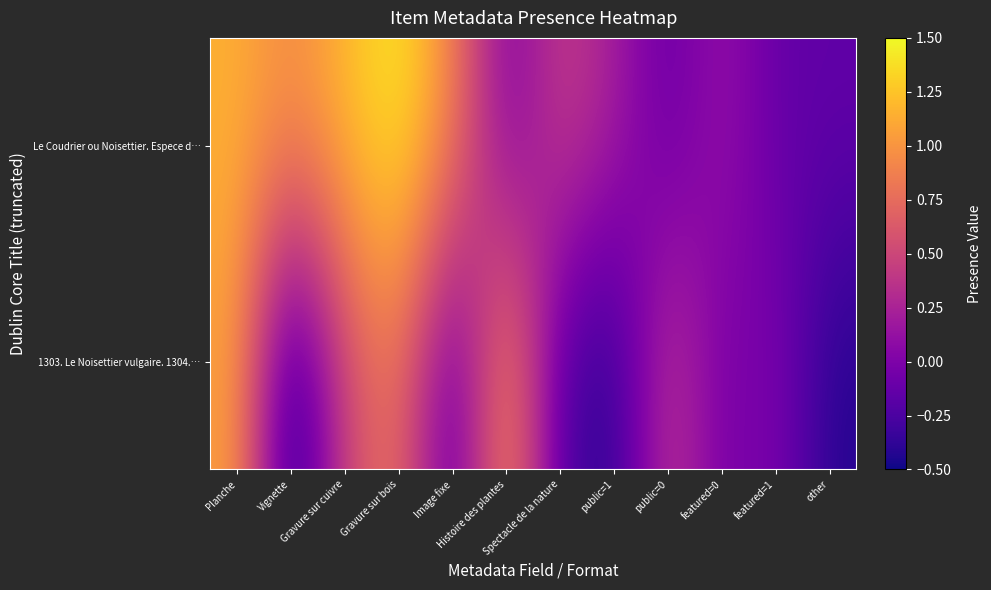

How many distinct data groups are displayed?

2